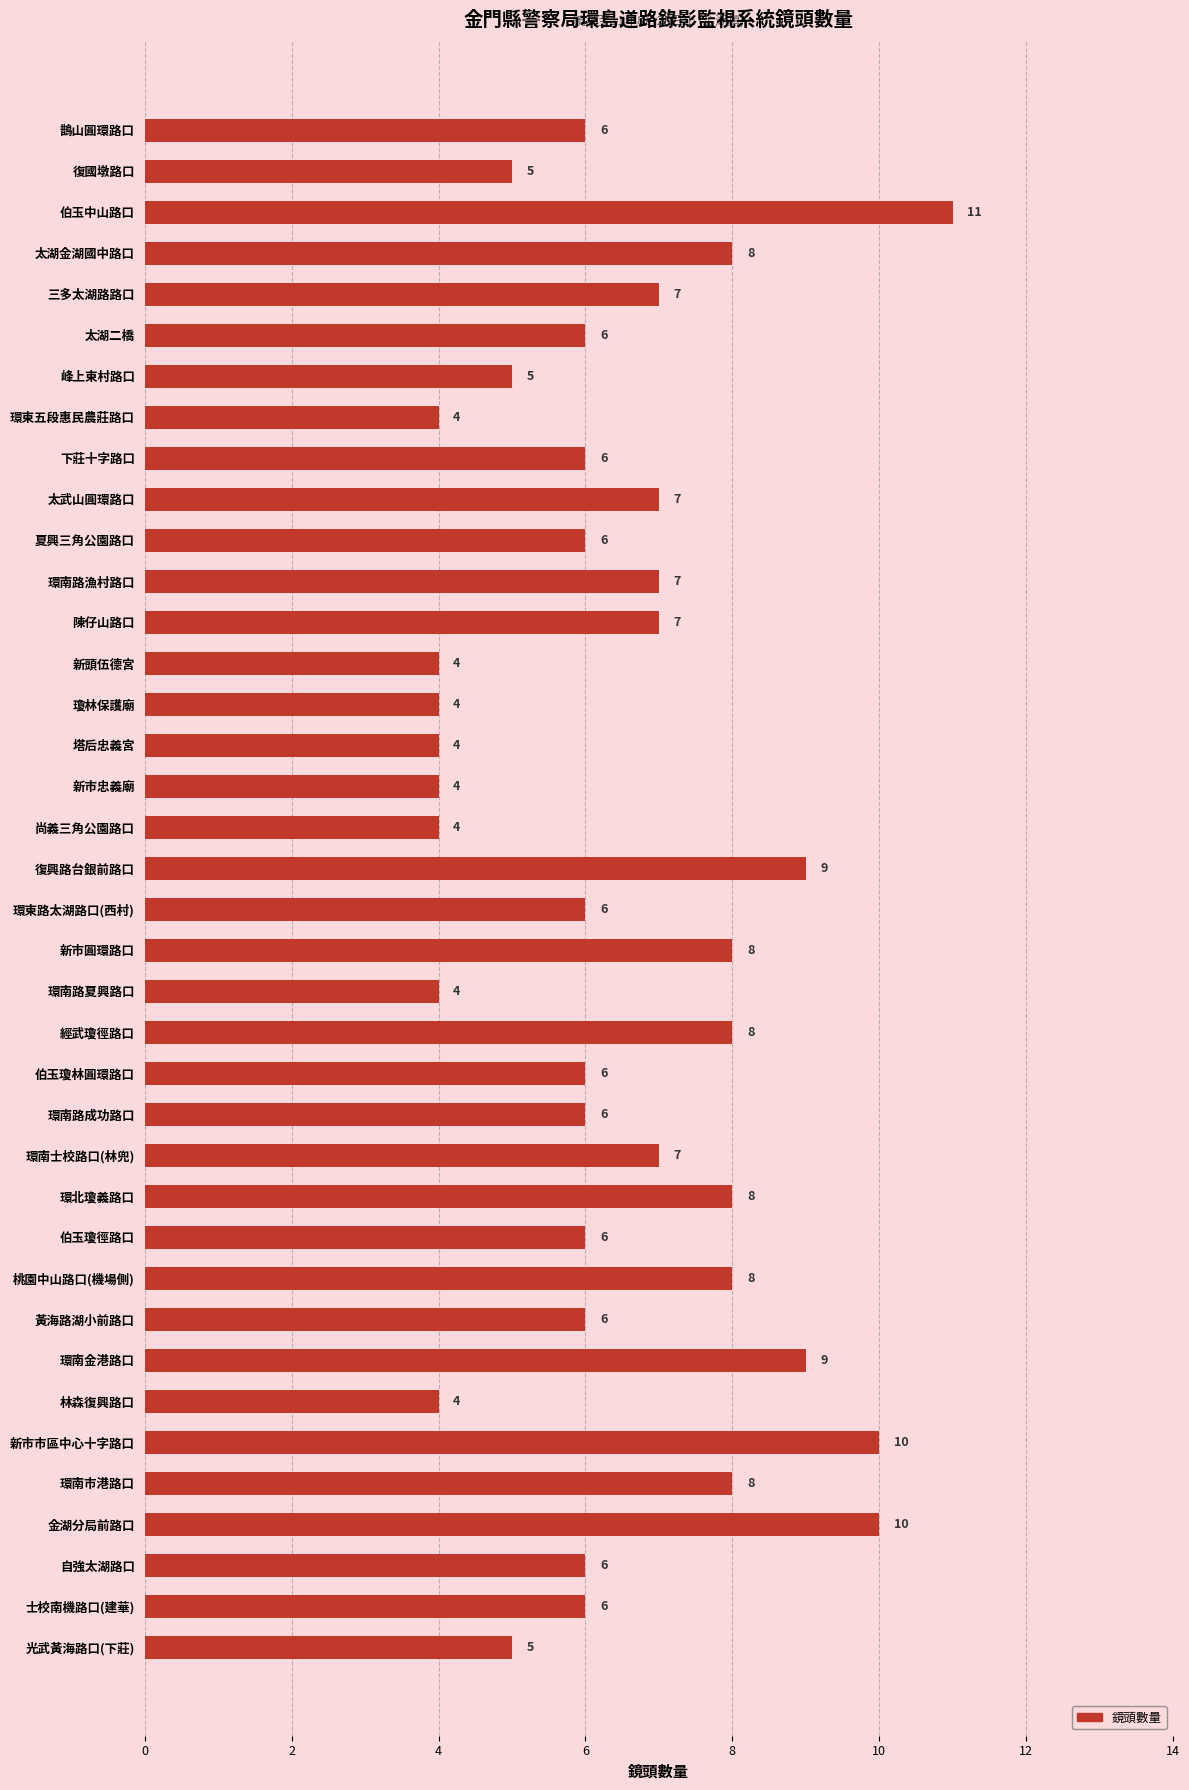

The chart shows a value of 6 at 自強太湖路口. True or false?

True